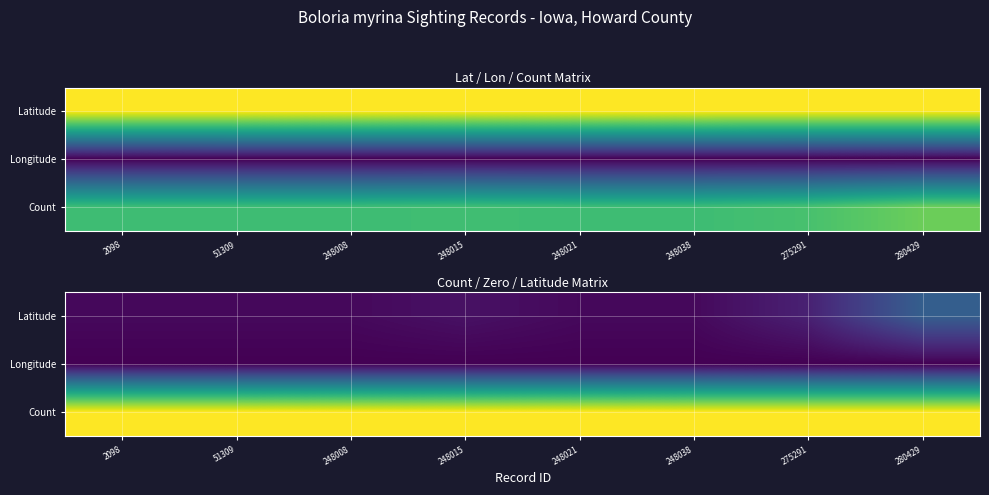

What is the greatest value displayed?

1.0